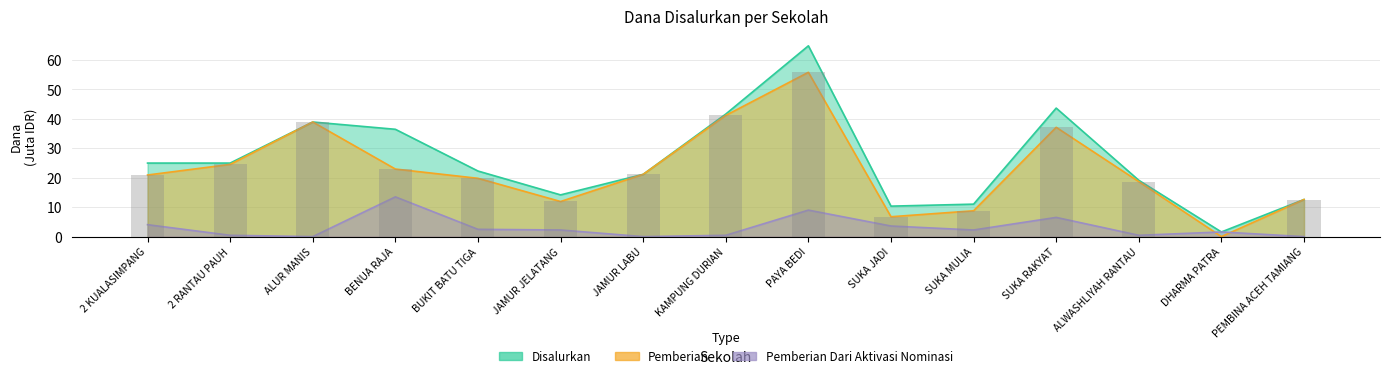

What is the difference between the highest and lowest values at ALUR MANIS?

38.9